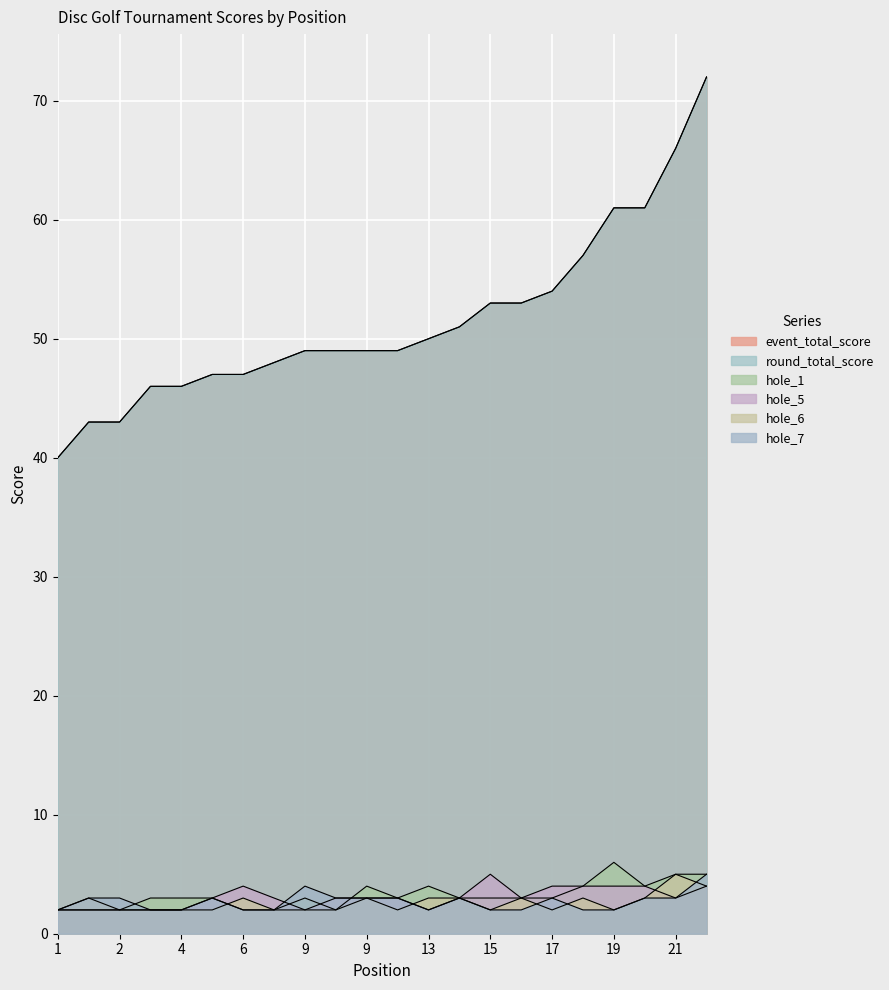

True or false: event_total_score and hole_1 cross at least once.

False